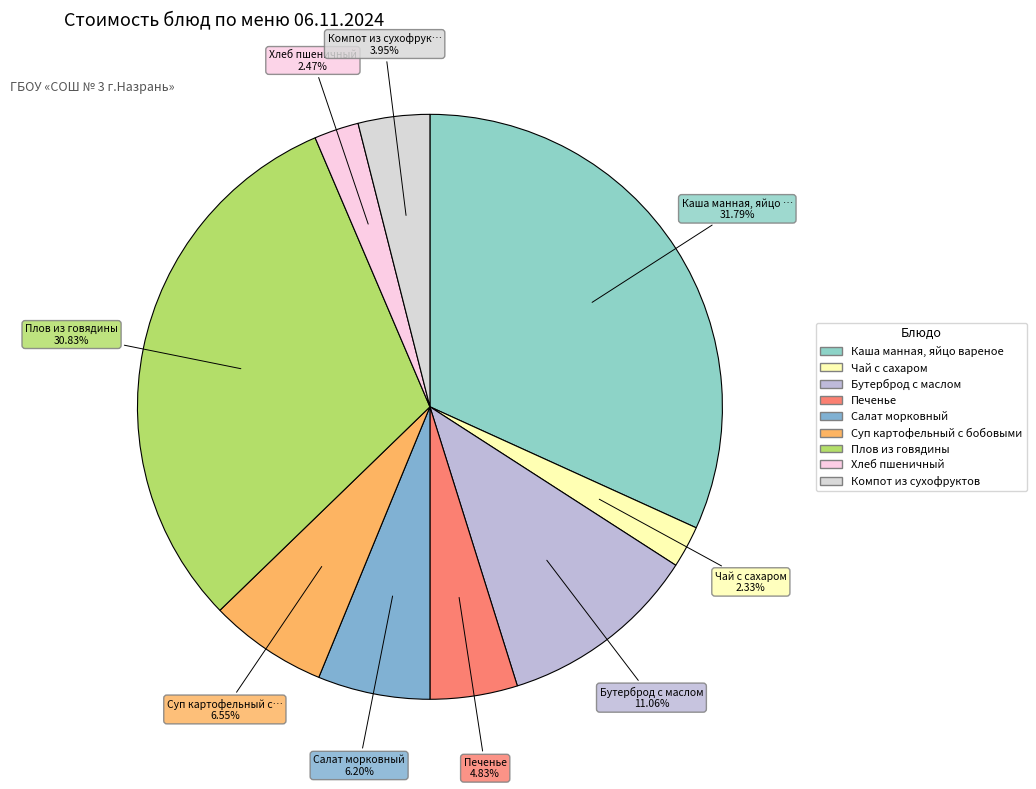

Rank the categories by value from highest to lowest.

Каша манная, яйцо вареное, Плов из говядины, Бутерброд с маслом, Суп картофельный с бобовыми, Салат морковный, Печенье, Компот из сухофруктов, Хлеб пшеничный, Чай с сахаром